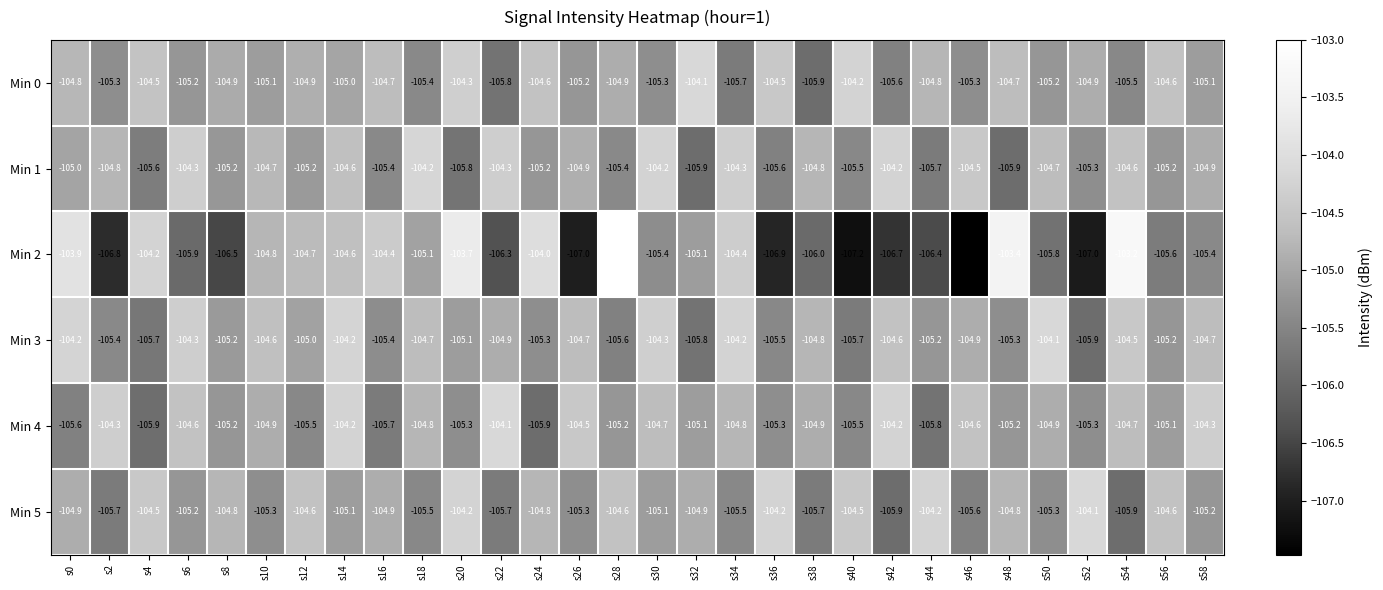

Which series has the largest total across all categories?

Min 3